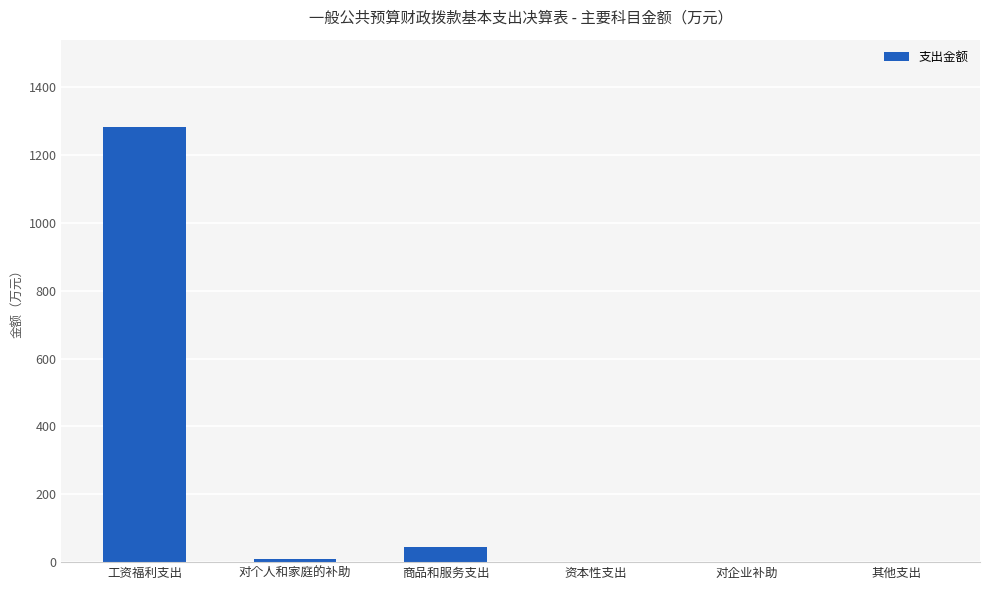

Which category has the highest value across all series?

工资福利支出